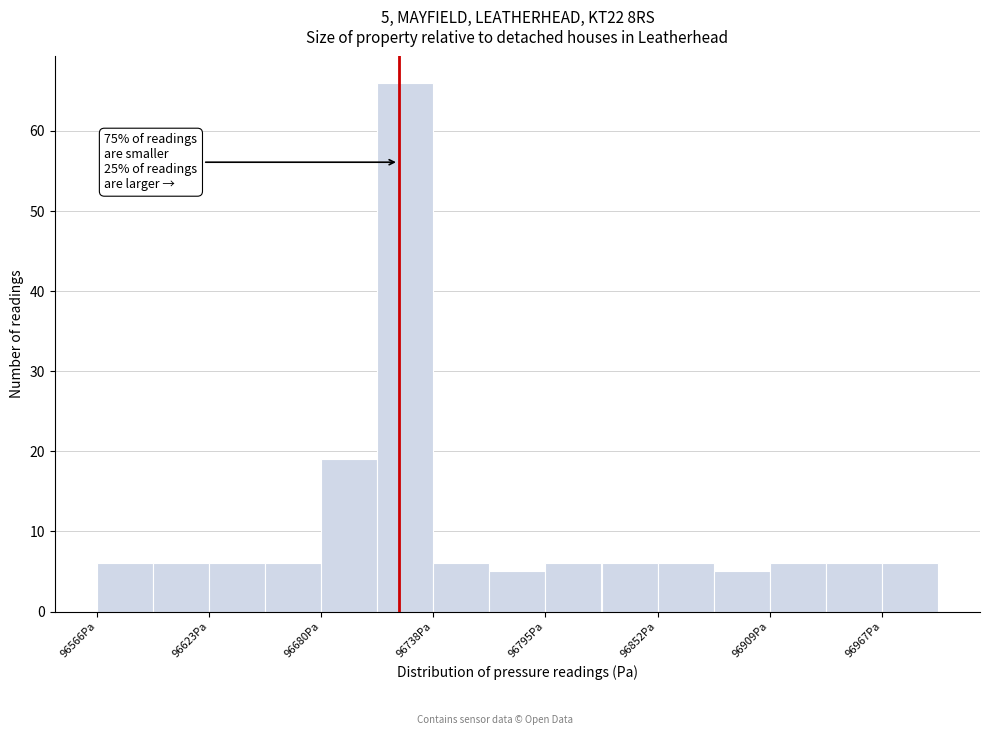

Read against the x-axis, roughly where is the centre of the tallest bar?

96720